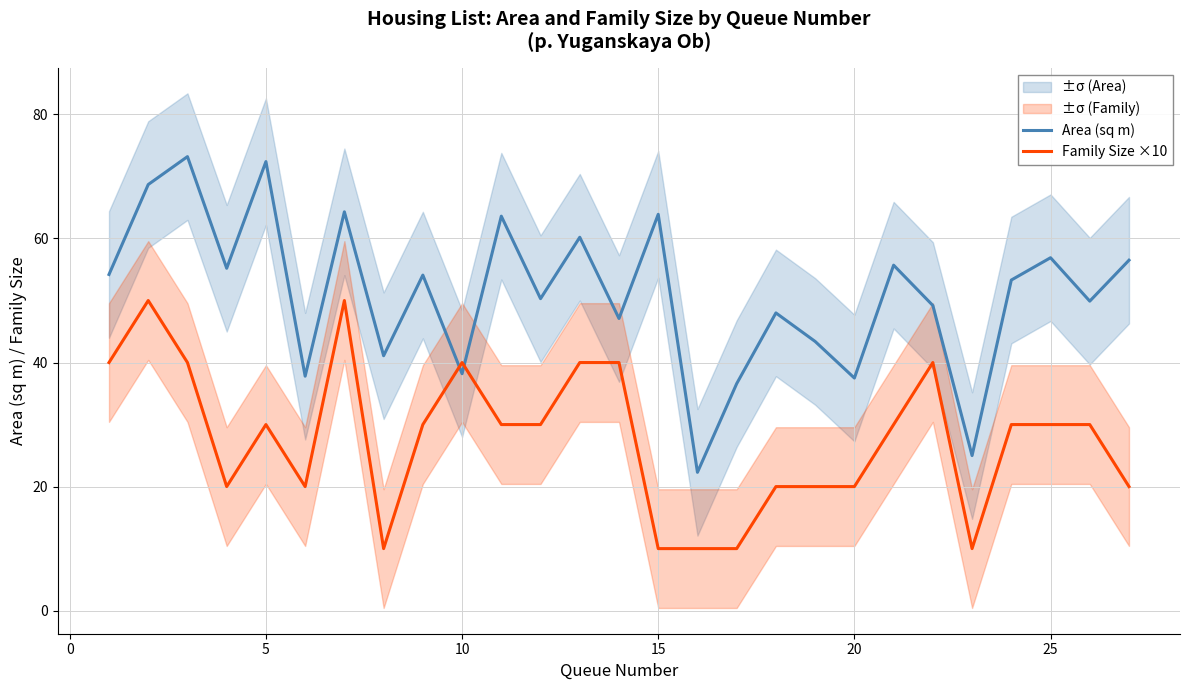

What is the maximum value for Area (sq m)?

73.2